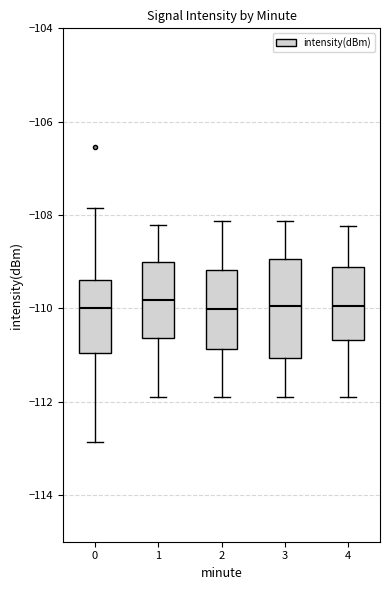

Comparing the boxes themselves (not the whiskers), which one is the tallest?

3